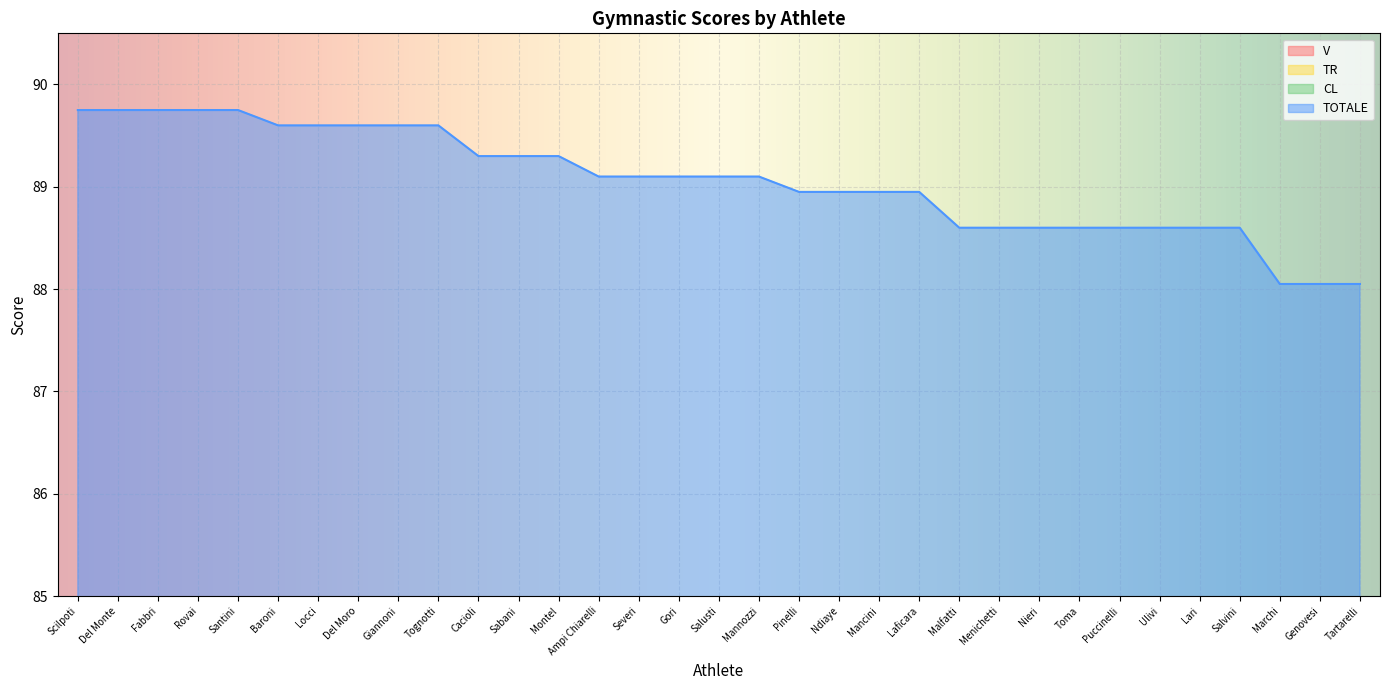

True or false: TR and CL cross at least once.

True